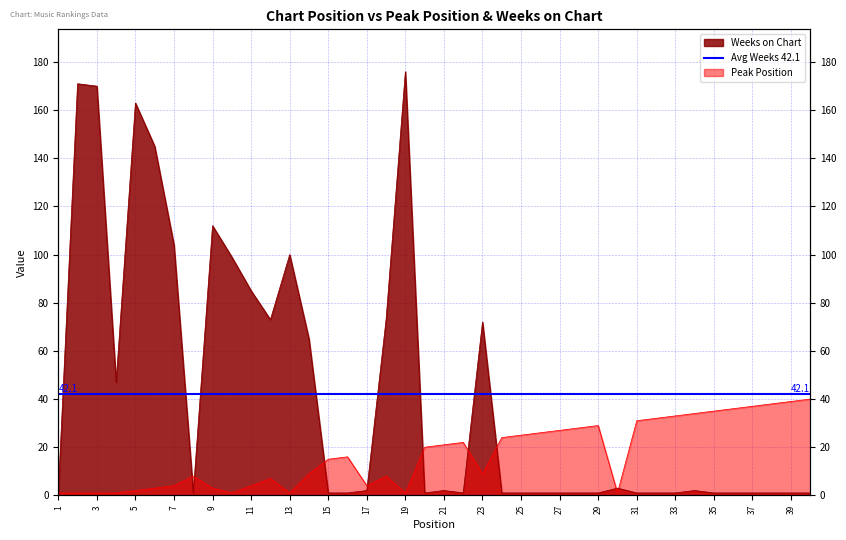

True or false: Weeks on Chart has more than 0 points higher than both neighbors.

True